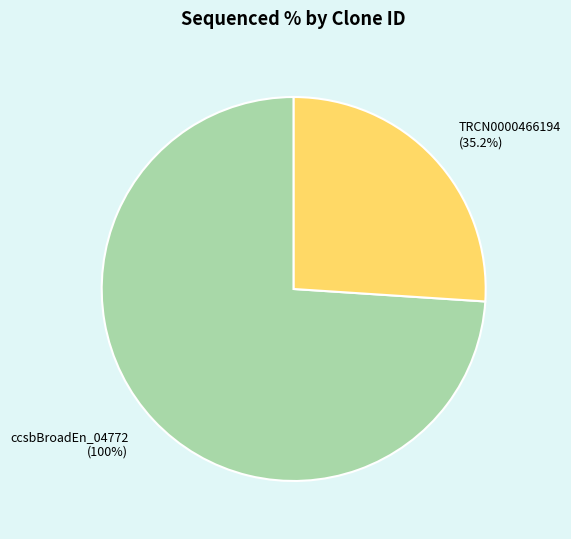

To the nearest percent, what percentage of the pie is TRCN0000466194?

26%